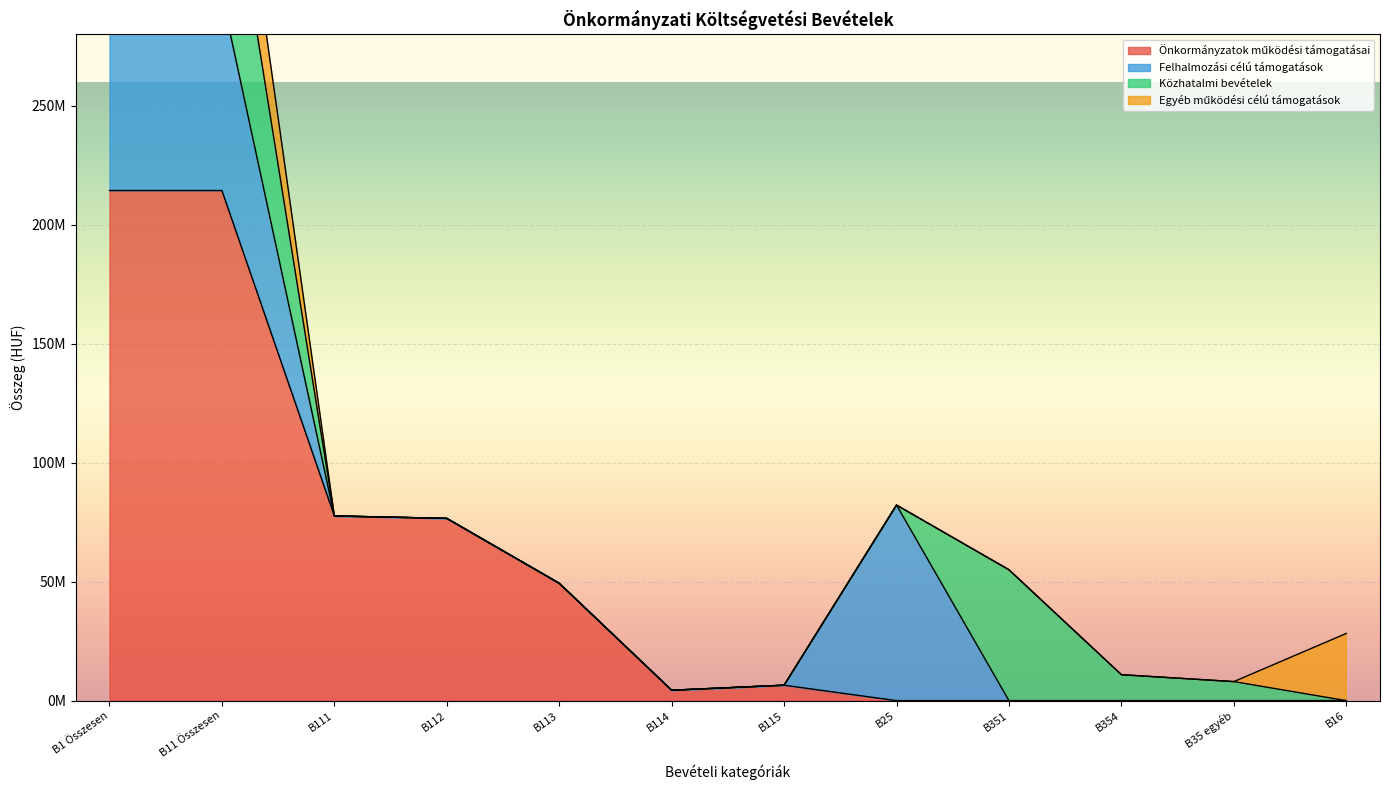

Between B25 and B11 Összesen, which is larger?

B11 Összesen